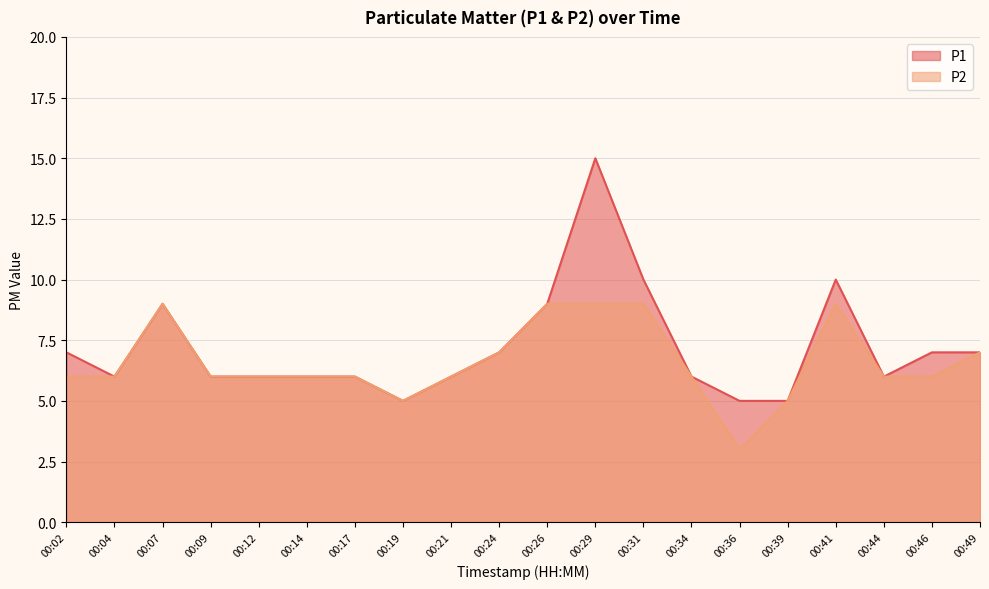

How many values in the P1 series exceed 6?

9